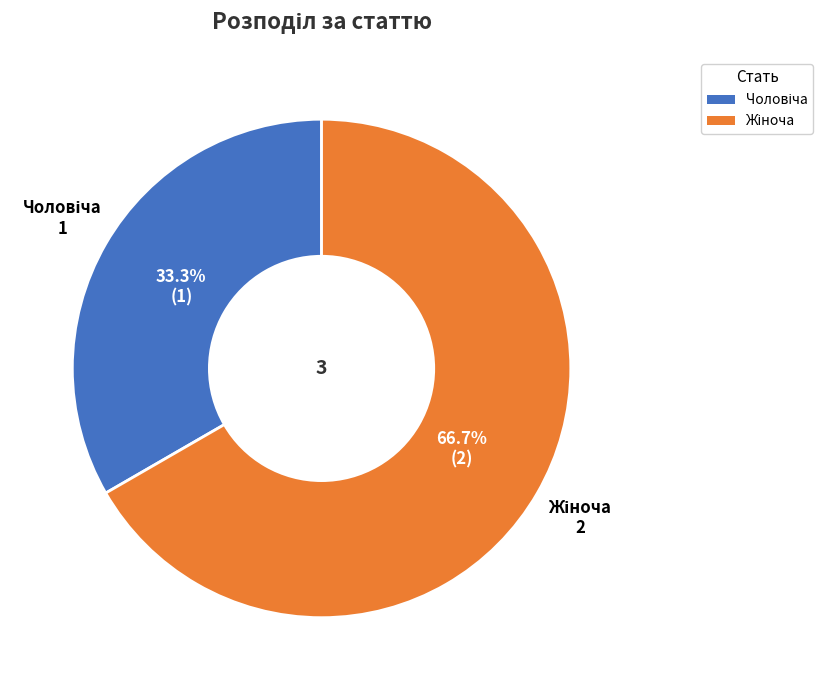

Does any single category account for the majority?

Yes